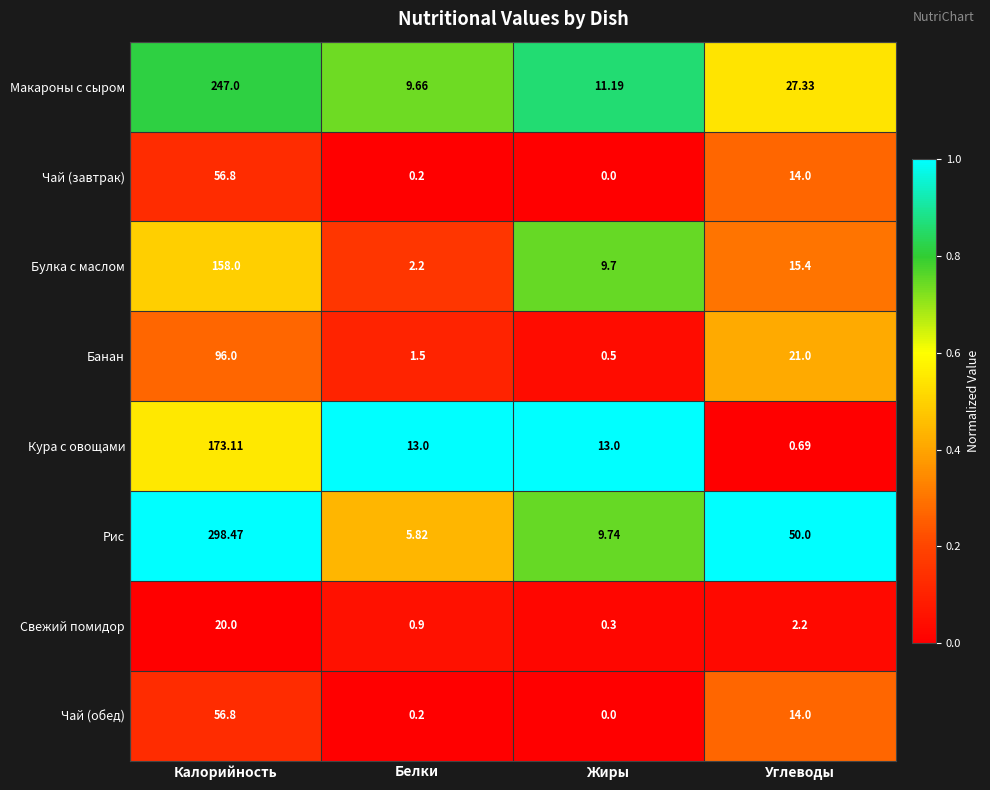

Where does the Рис series first go above 50?

Калорийность